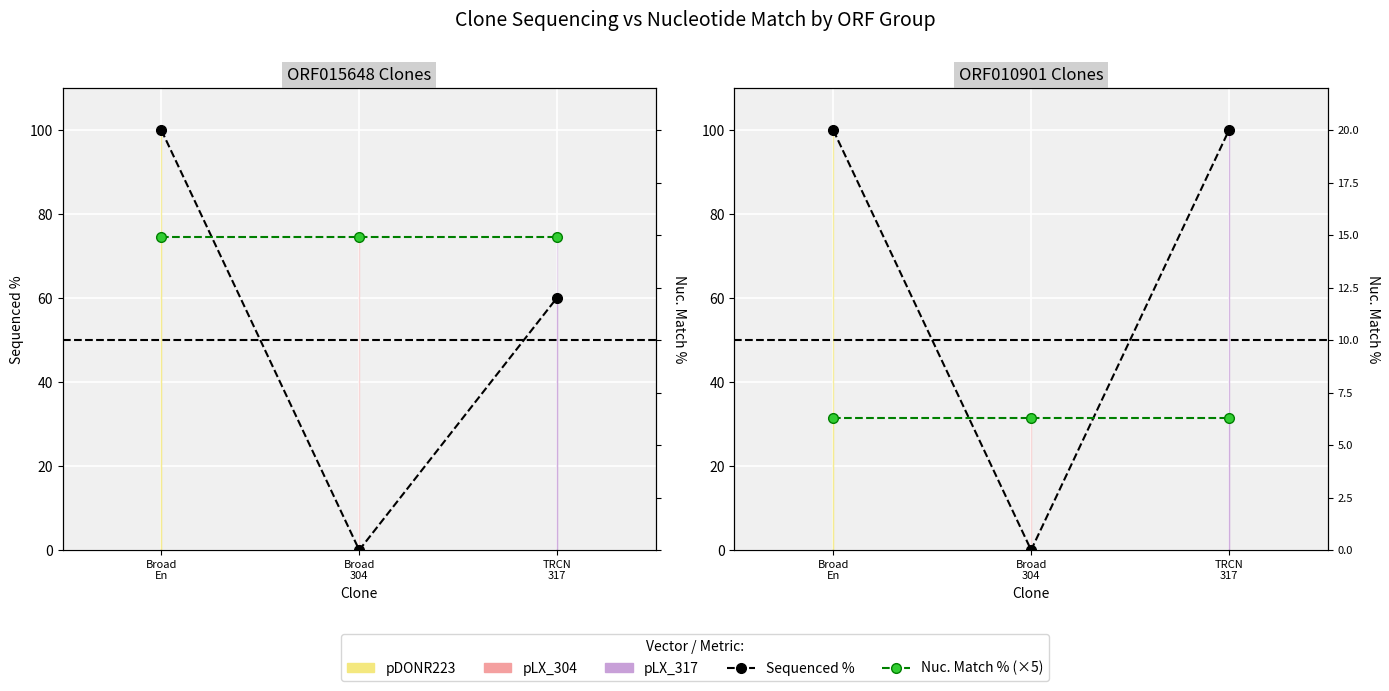

Reading right to left, what are all the values shown in this chart?

Sequenced %: 100.0	0.0	100.0
Nuc. Match % (×5): 31.5	31.5	31.5